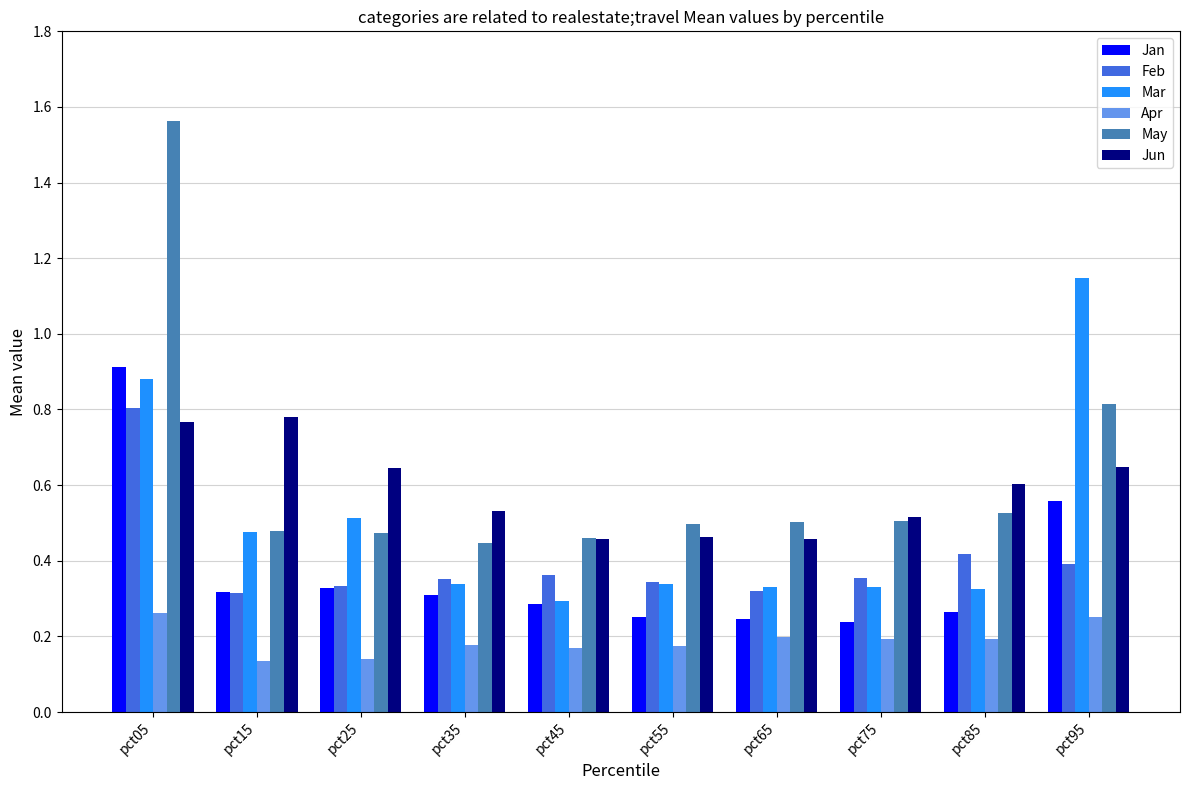

True or false: Jan has a value of 0.1 at pct75.

False